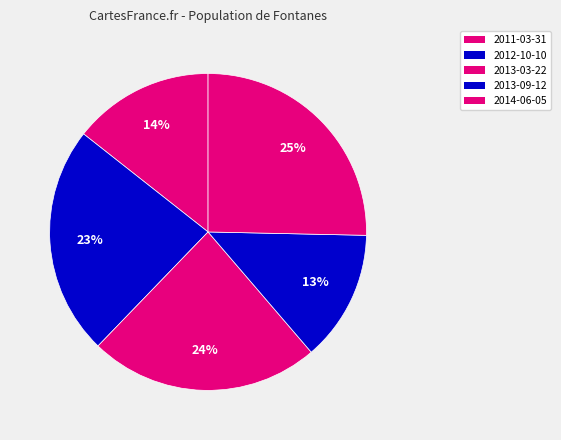

Is there a majority slice in this chart?

No